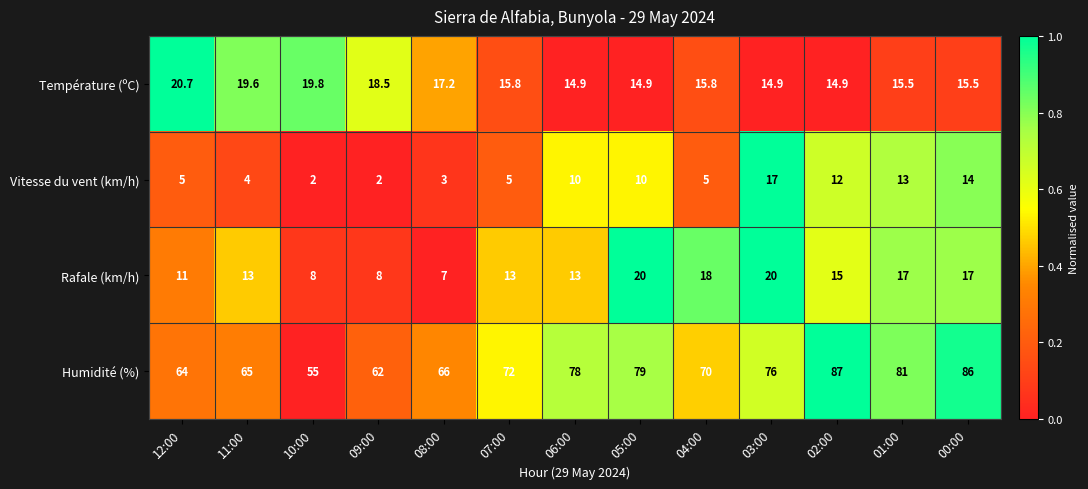

Which label corresponds to the largest value in the chart?

02:00